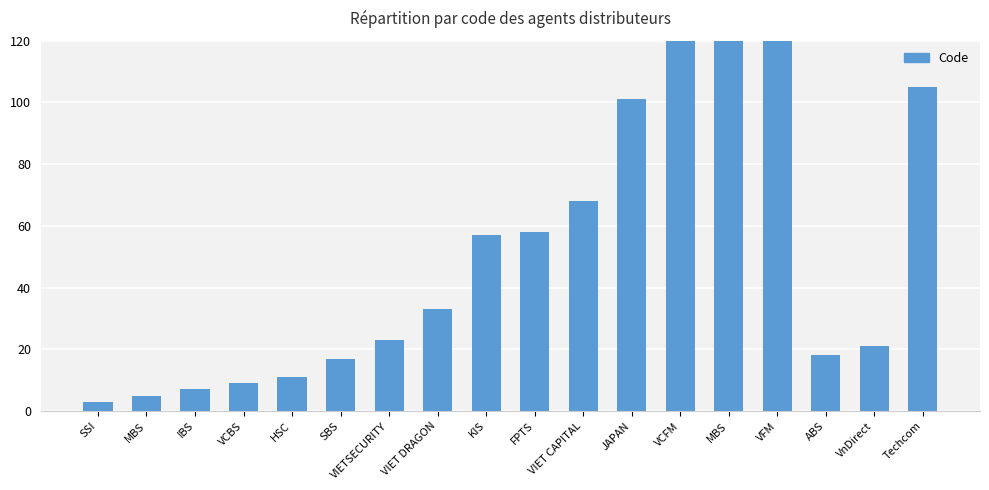

Read the value at ABS.

18